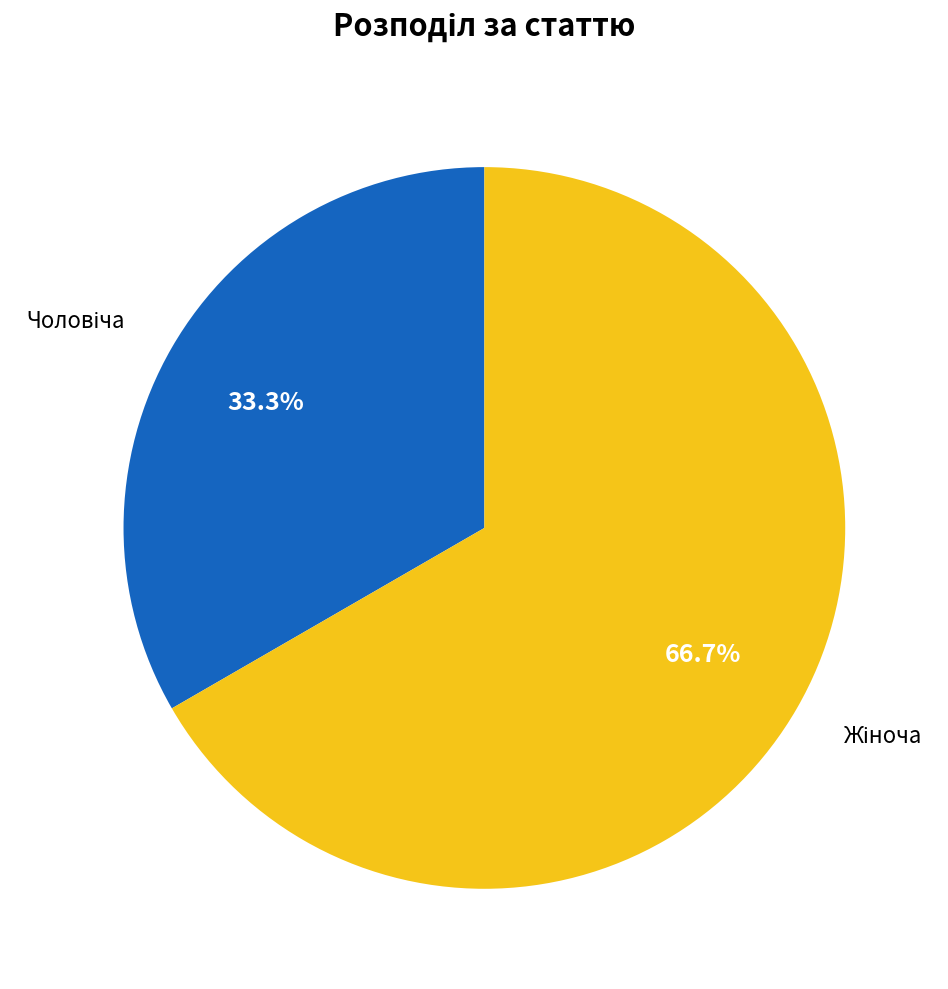

Does any single category account for the majority?

Yes